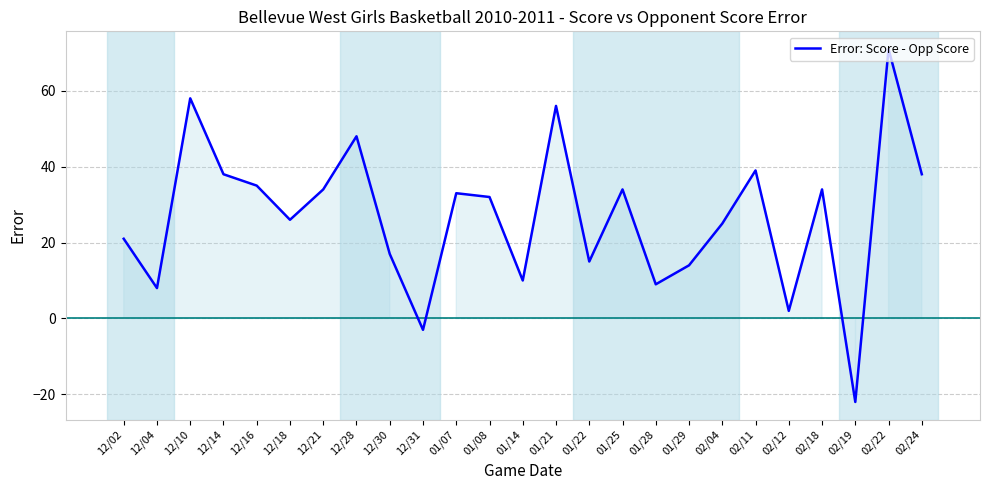

How many interior local peaks (higher than both neighbors) does the data have?

8